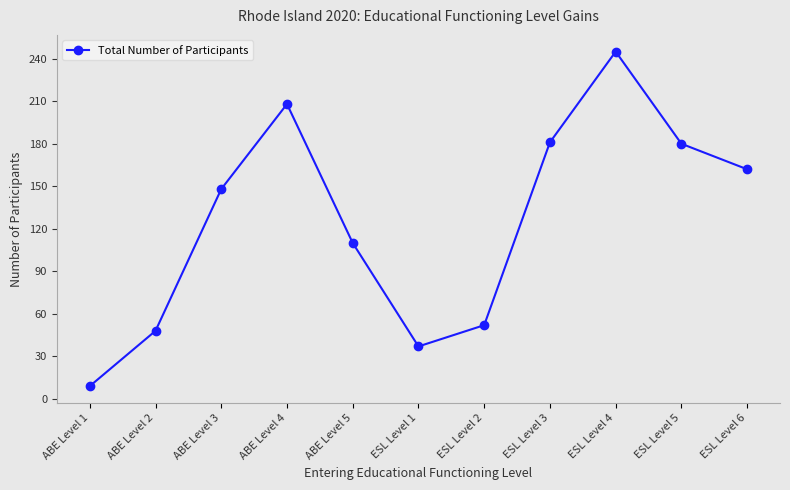

What is the average value?

125